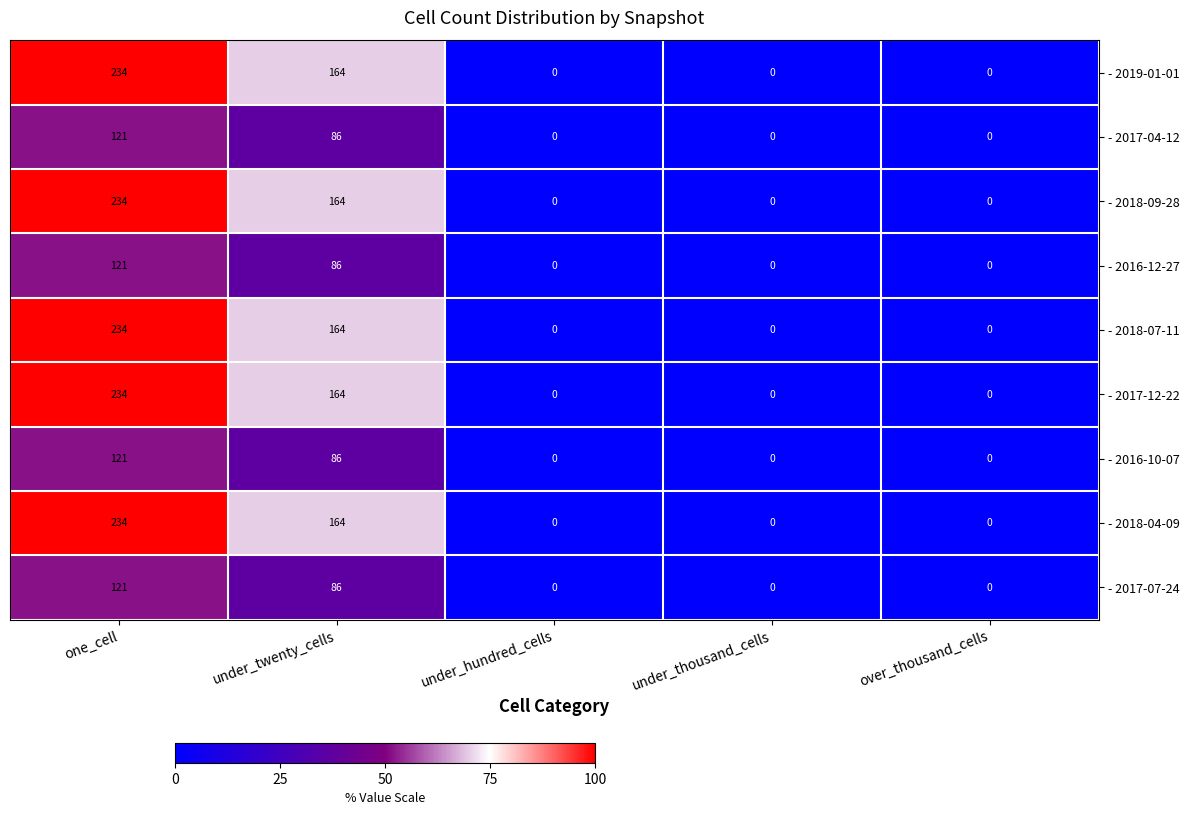

Count the - 2019-01-01 values in the range 0 to 164.

4